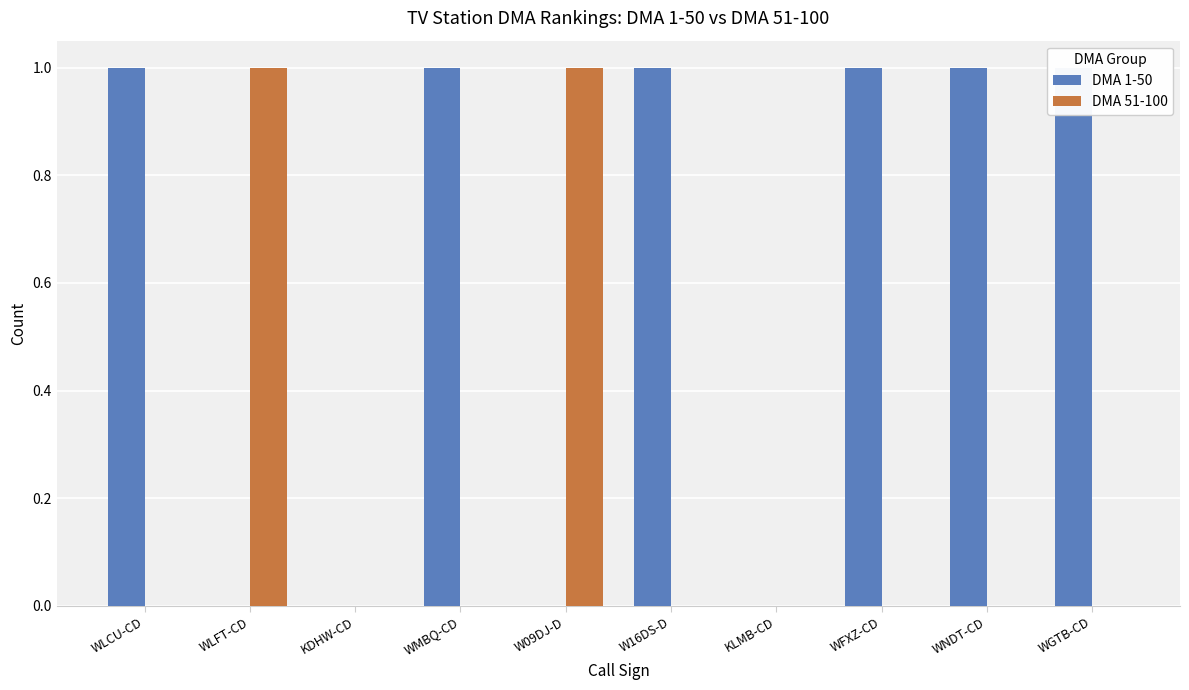

Is it true that DMA 1-50 equals 1 at WGTB-CD?

False